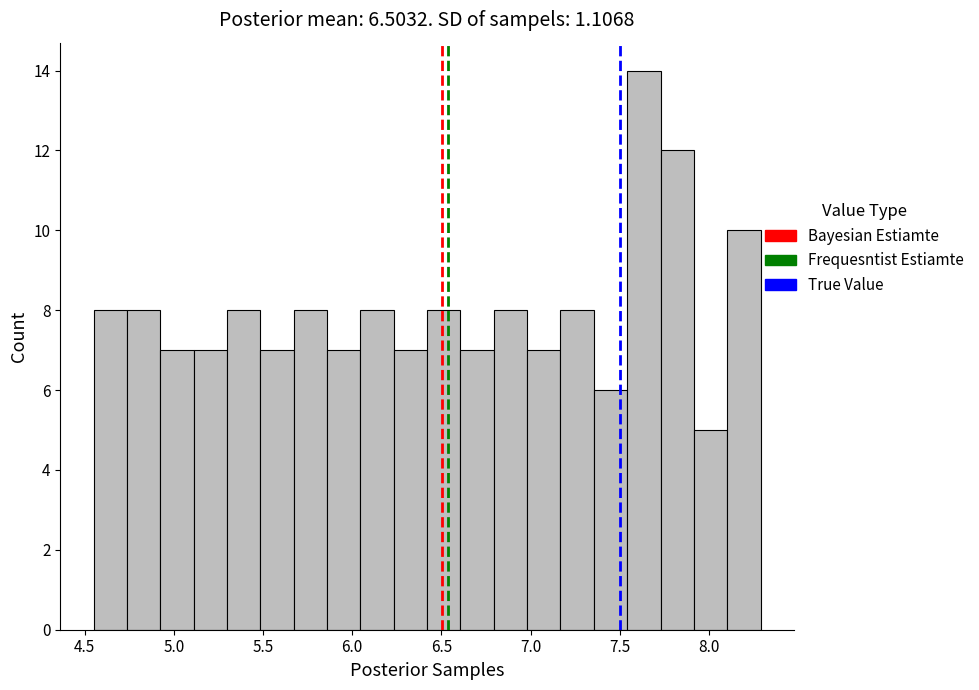

Read against the x-axis, roughly where is the centre of the tallest bar?

7.65